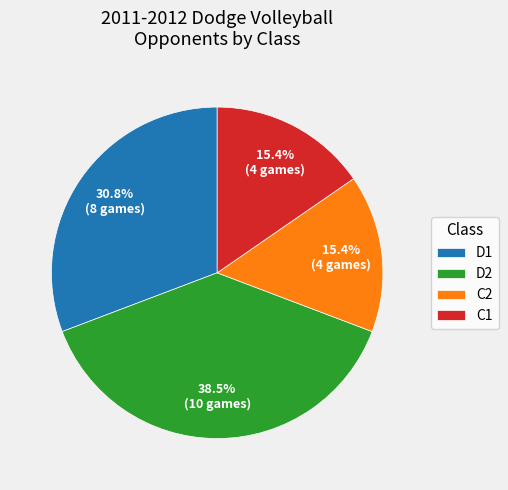

Combined, do D2 and D1 account for over 50%?

Yes